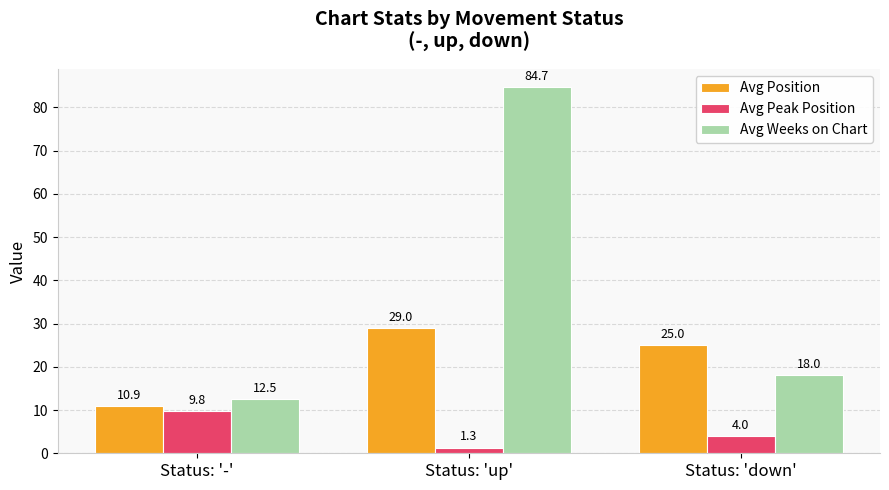

How many values in the Avg Position series are below 25?

1